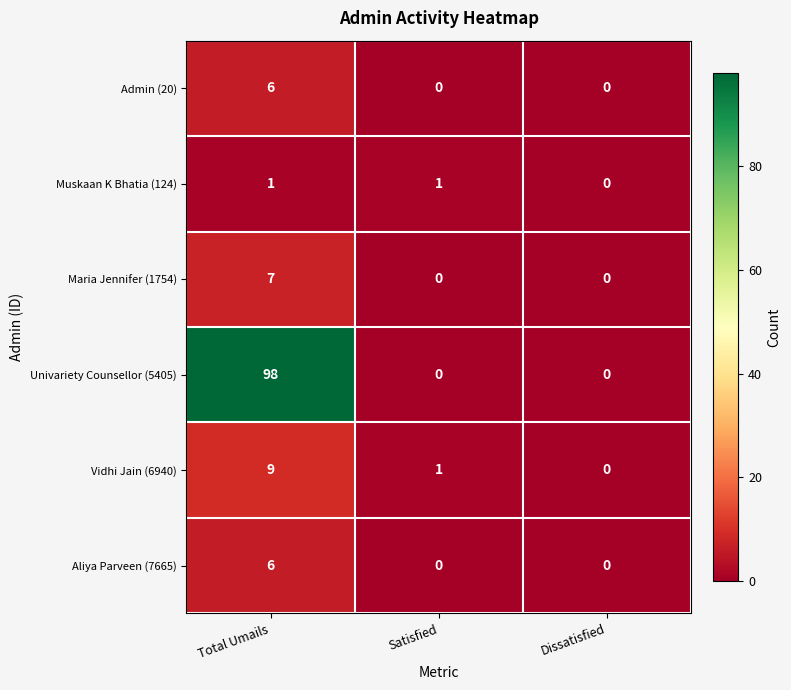

How many series are shown in this chart?

6